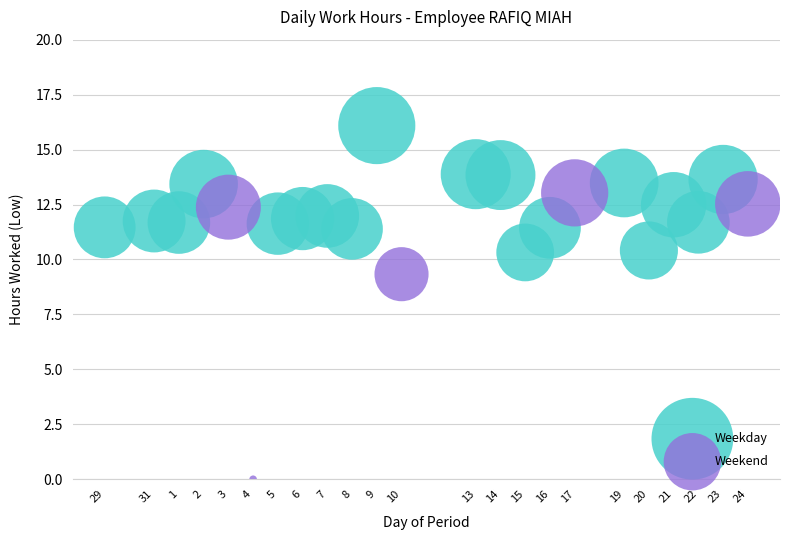

Which series reaches the minimum Y coordinate?

Weekend